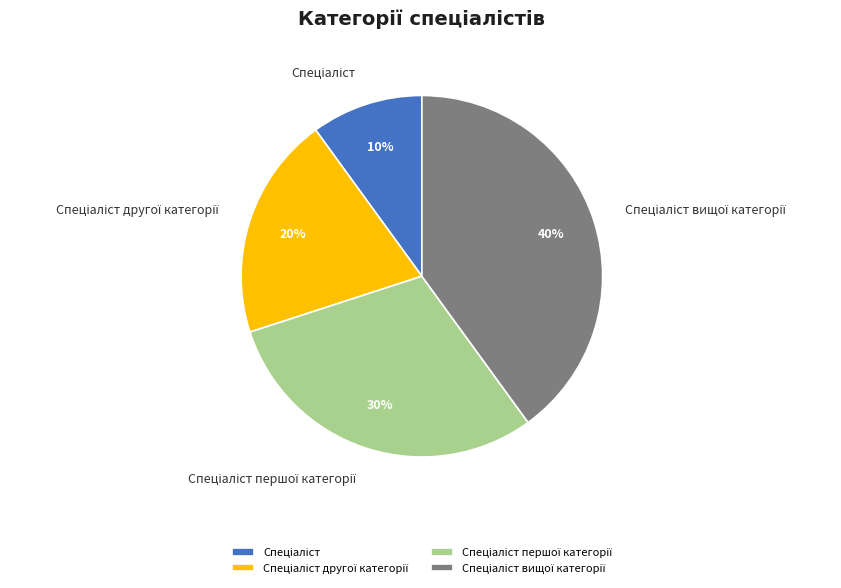

Count the number of slices in the pie.

4